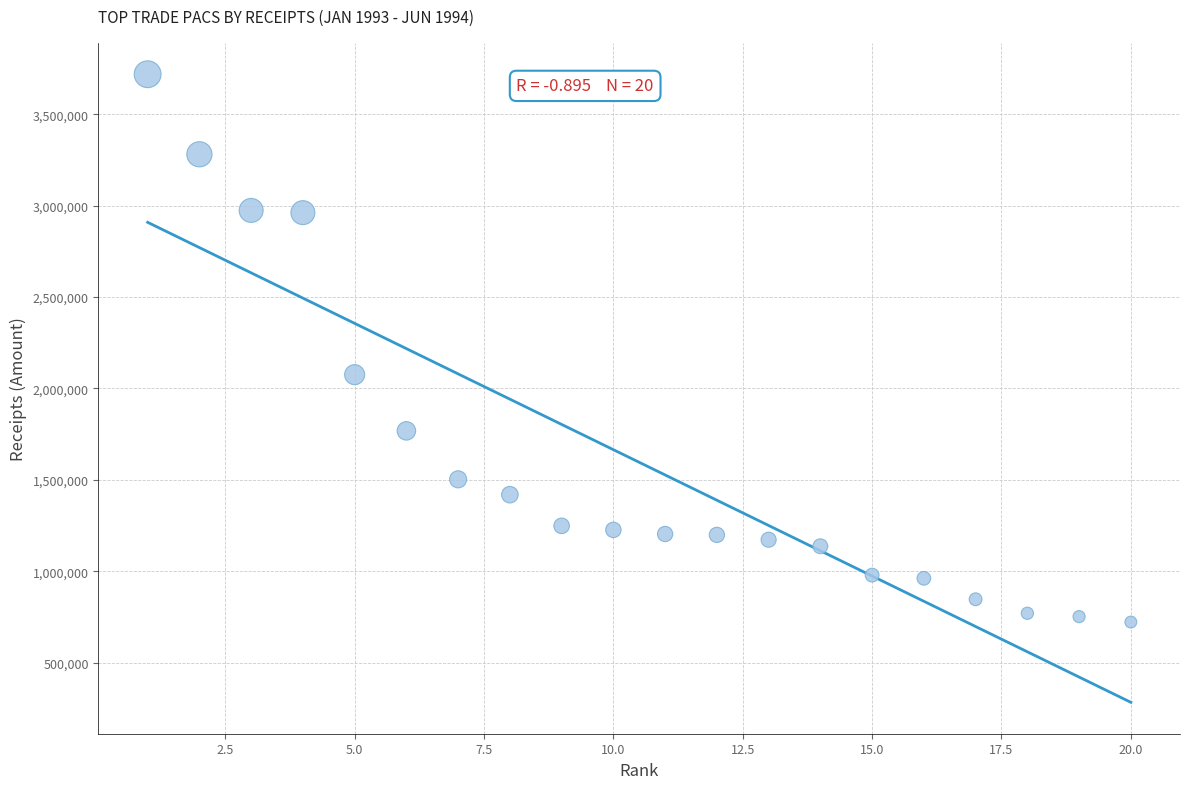

What Y value in the scatter plot is closest to 2220582?

2075521